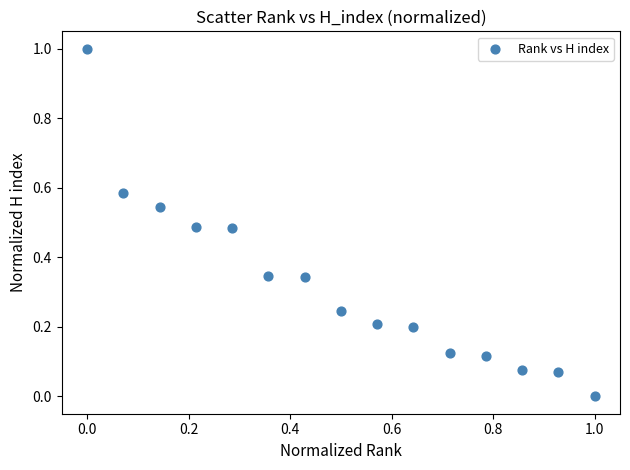

What is the range of Y values (max minus min)?

1.0